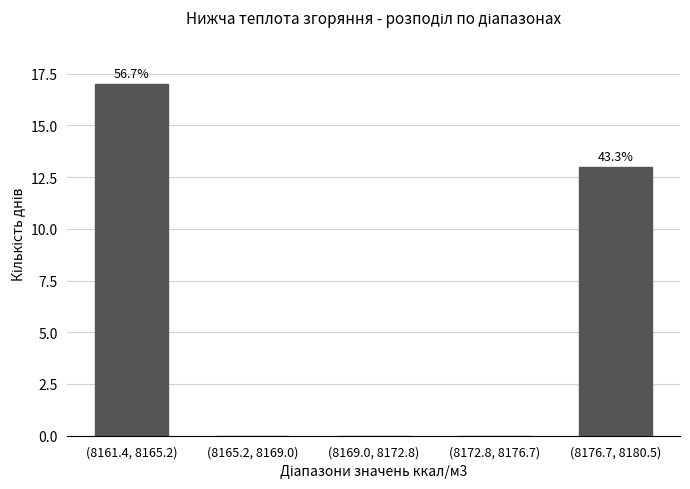

Reading right to left, transcribe all the data shown in this chart.

(8176.7, 8180.5)=13	(8172.8, 8176.7)=0	(8169.0, 8172.8)=0	(8165.2, 8169.0)=0	(8161.4, 8165.2)=17